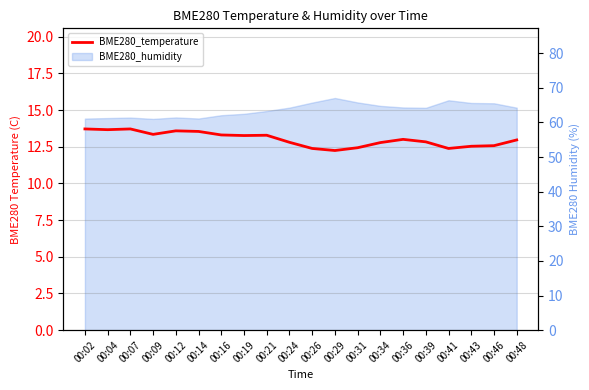

True or false: the data shows 7.3 at 00:07.

False